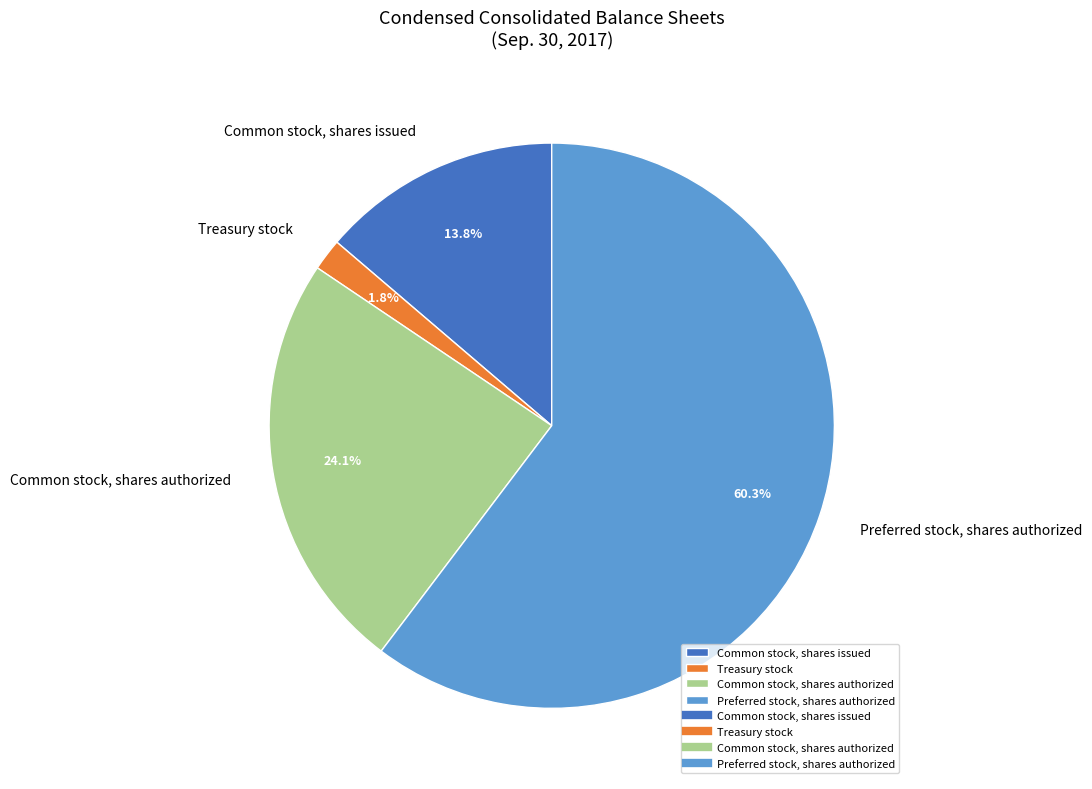

What is the majority slice?

Preferred stock, shares authorized